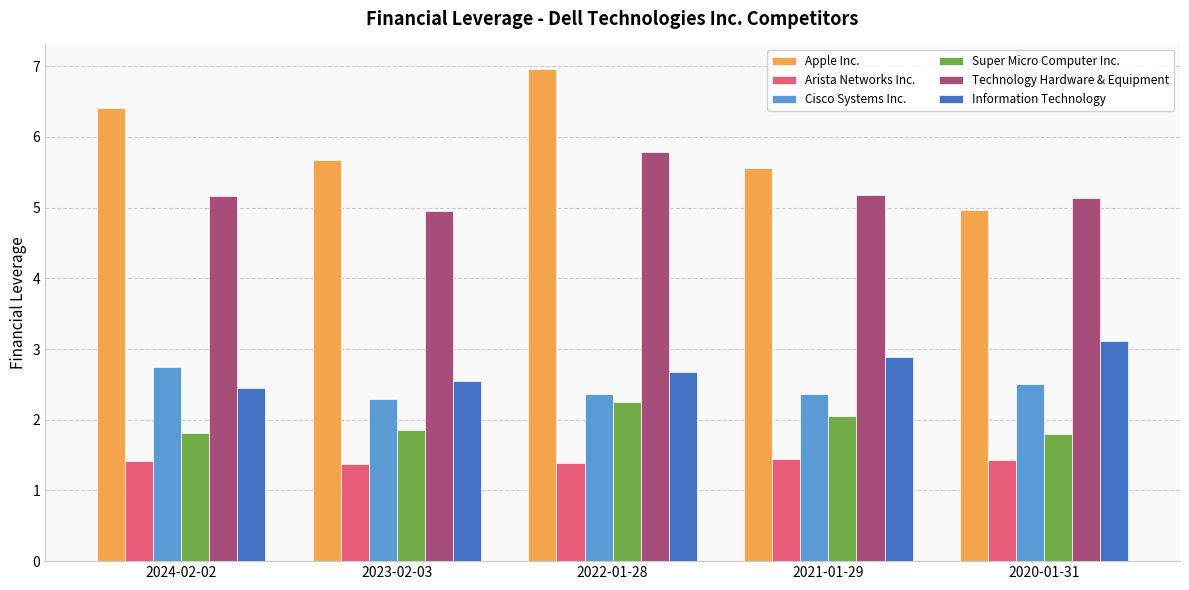

Rank the series at 2021-01-29 from highest to lowest value.

Apple Inc., Technology Hardware & Equipment, Information Technology, Cisco Systems Inc., Super Micro Computer Inc., Arista Networks Inc.